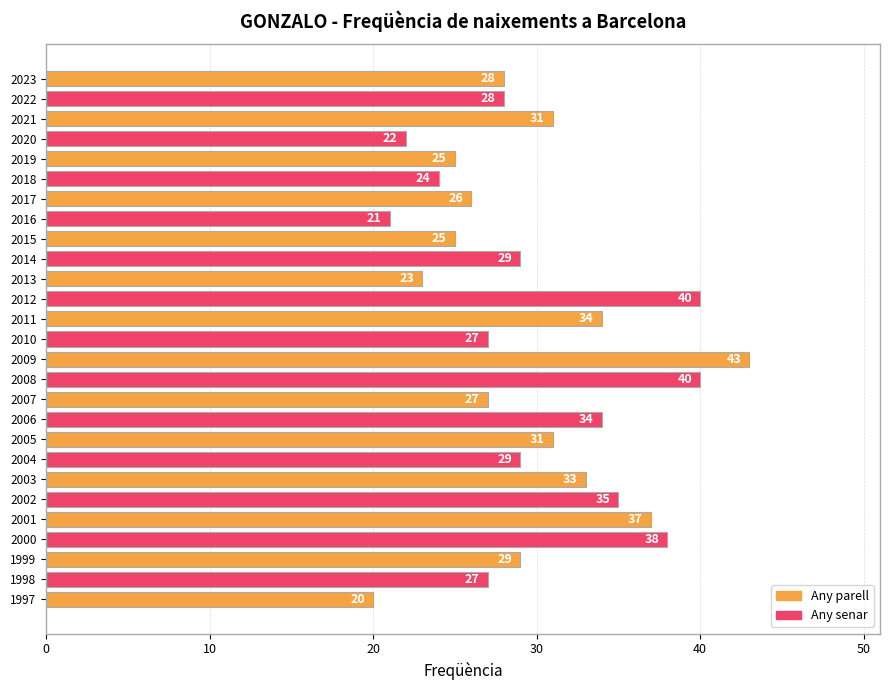

What is the sum of all values?

806